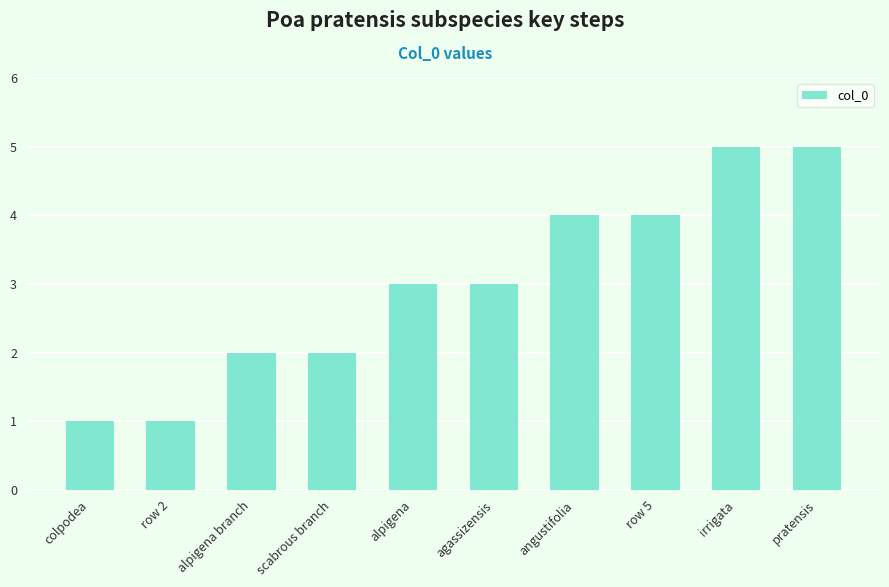

What is the change in value from row 2 to row 5?

+3